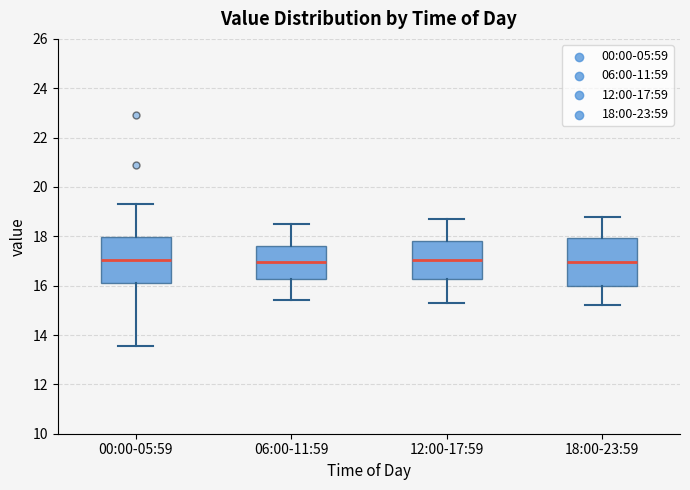

Where does the median line of the box for 18:00-23:59 sit on the y-axis? The values are not printed on the chart, so give them approximately, as read against the axis.

17.0